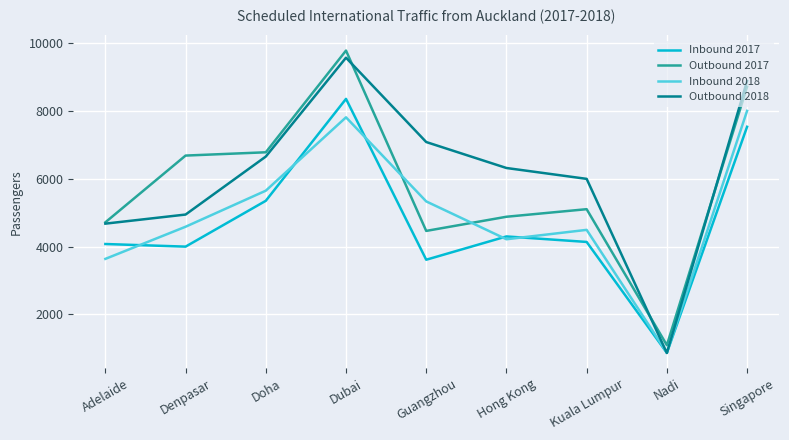

At which category does the chart reach its peak across all series?

Dubai